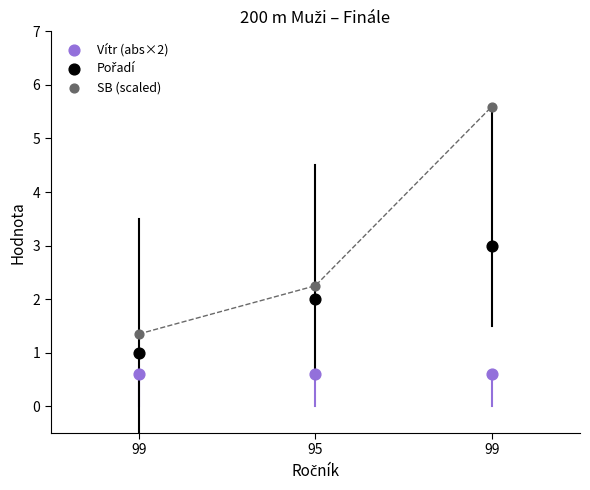

Which series contains the lowest Y value?

Vítr (abs×2)